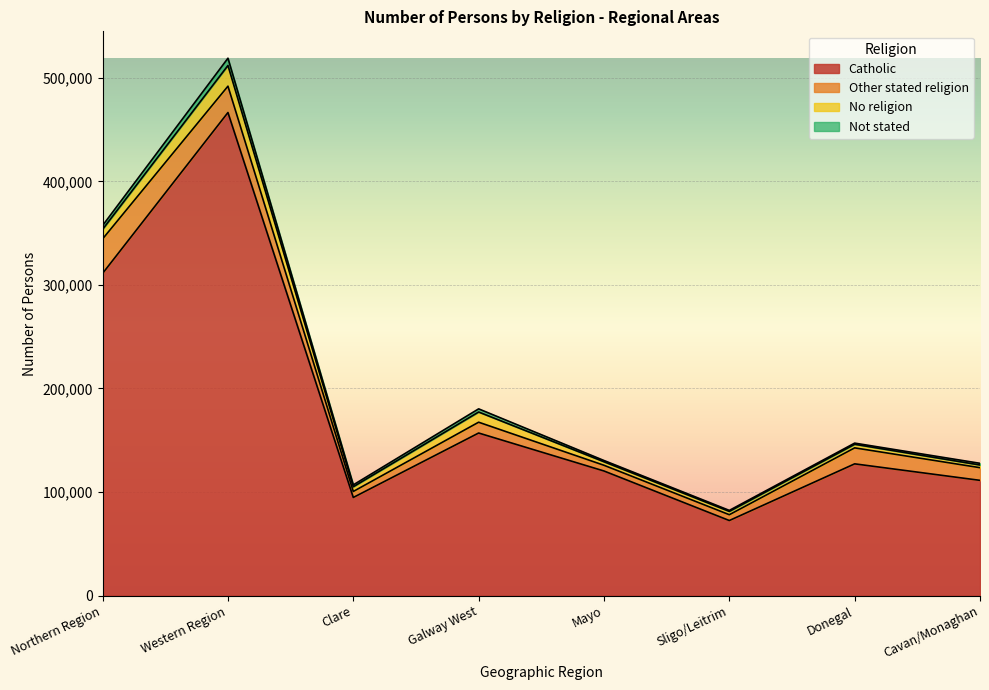

At which category does No religion reach its first local peak?

Western Region